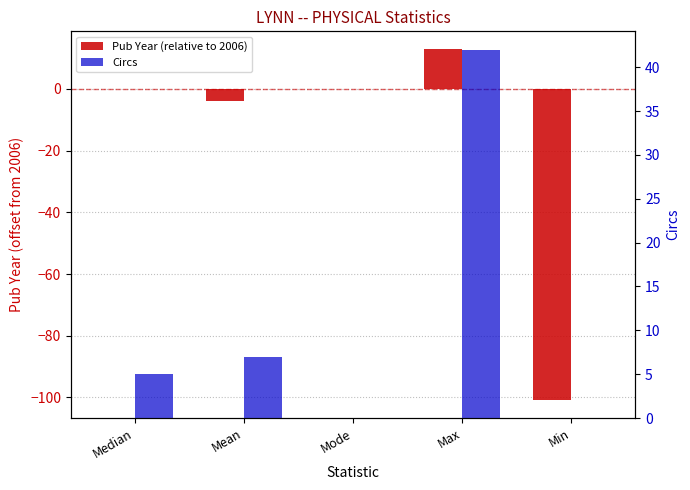

The value of Circs at Median is 7. True or false?

False